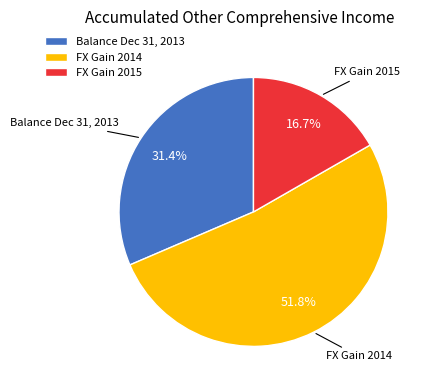

What portion of the pie excludes Balance Dec 31, 2013?

68.6%